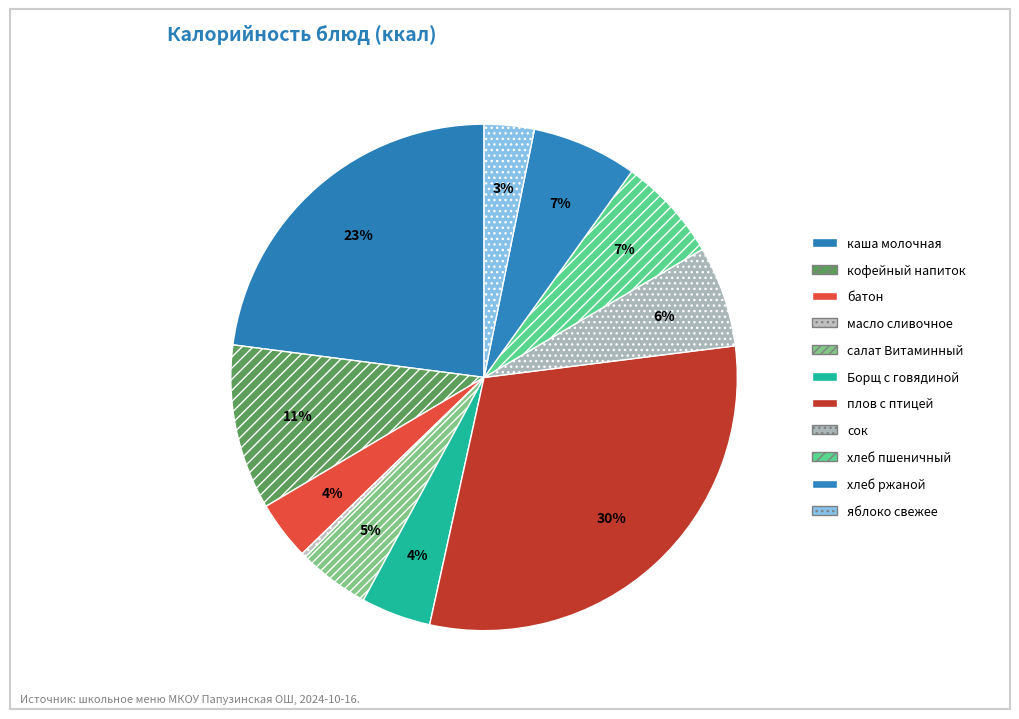

To the nearest percent, what is the combined percentage of хлеб пшеничный and яблоко свежее?

10%